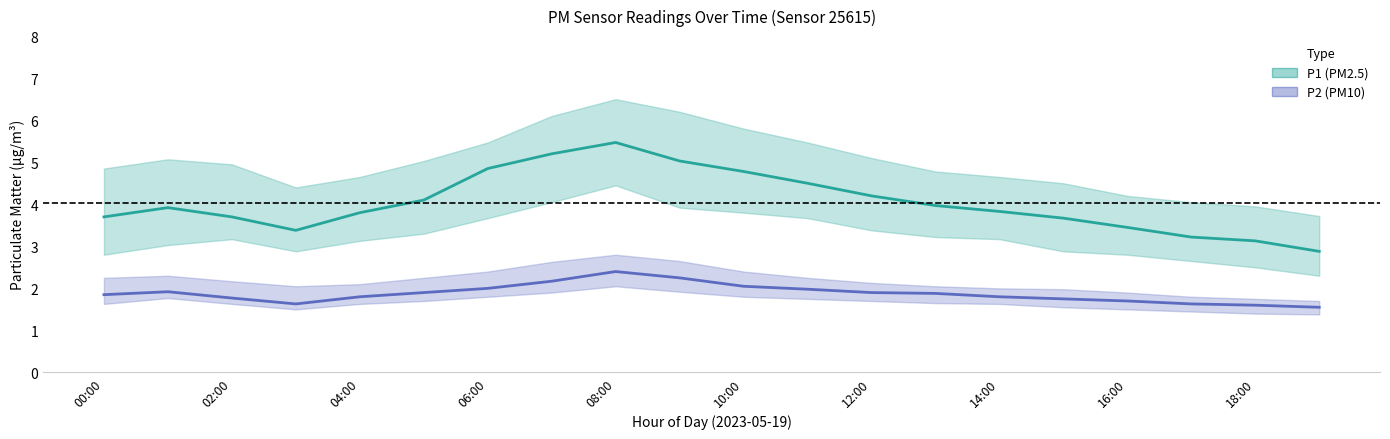

Does the chart have visible grid lines?

No